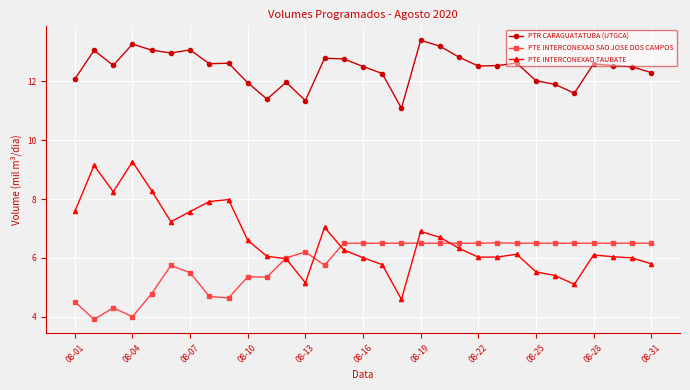

Which series has the largest total across all categories?

PTR CARAGUATATUBA (UTGCA)